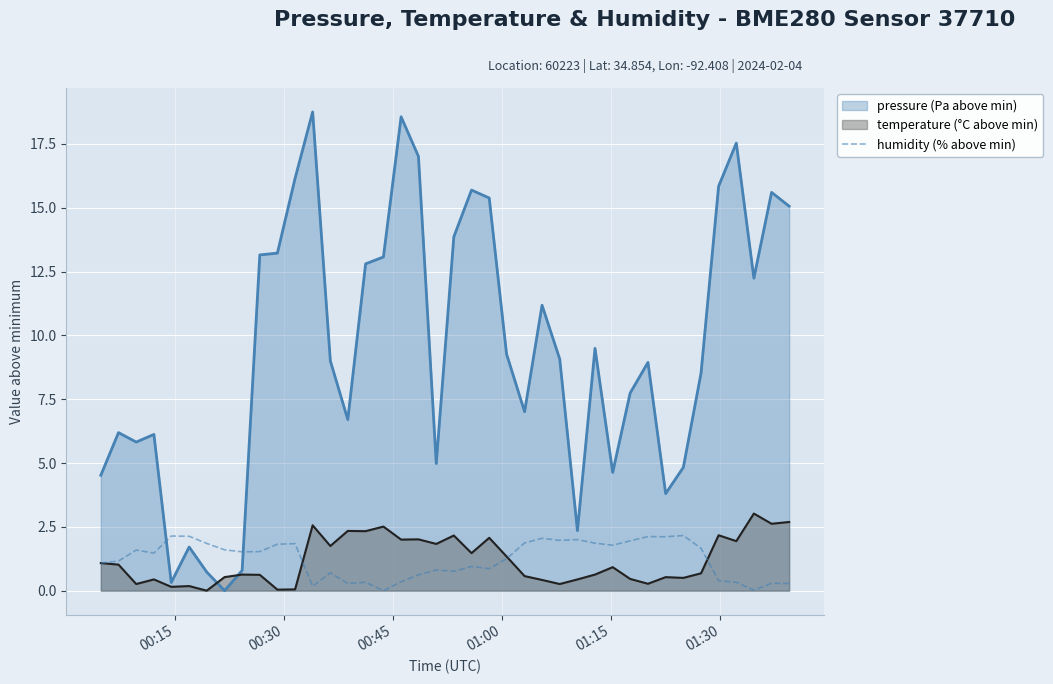

What is the highest value of the humidity (% above min) series?

2.2